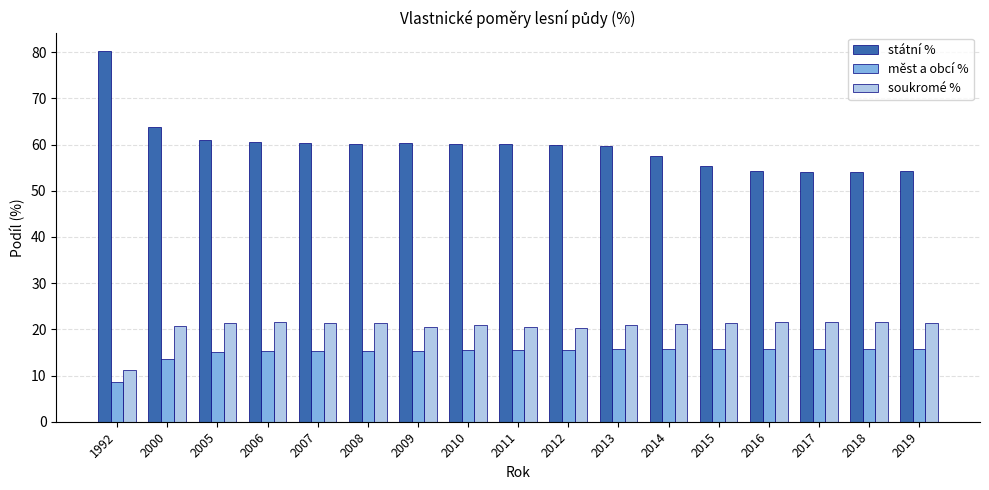

Where is státní % nearest to the value 67?

2000